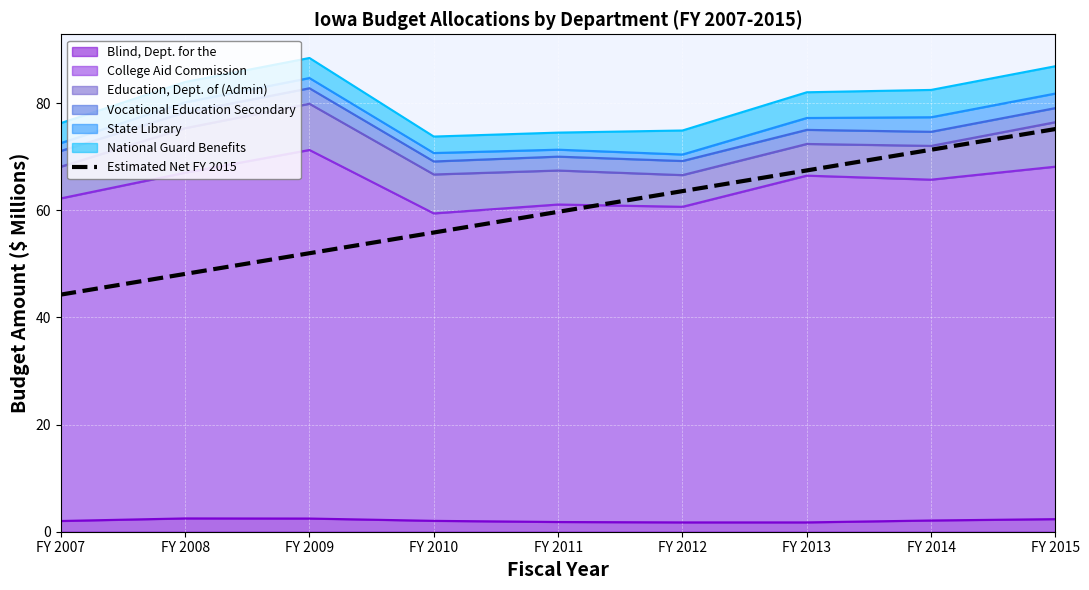

Read the value at FY 2008.

48.1